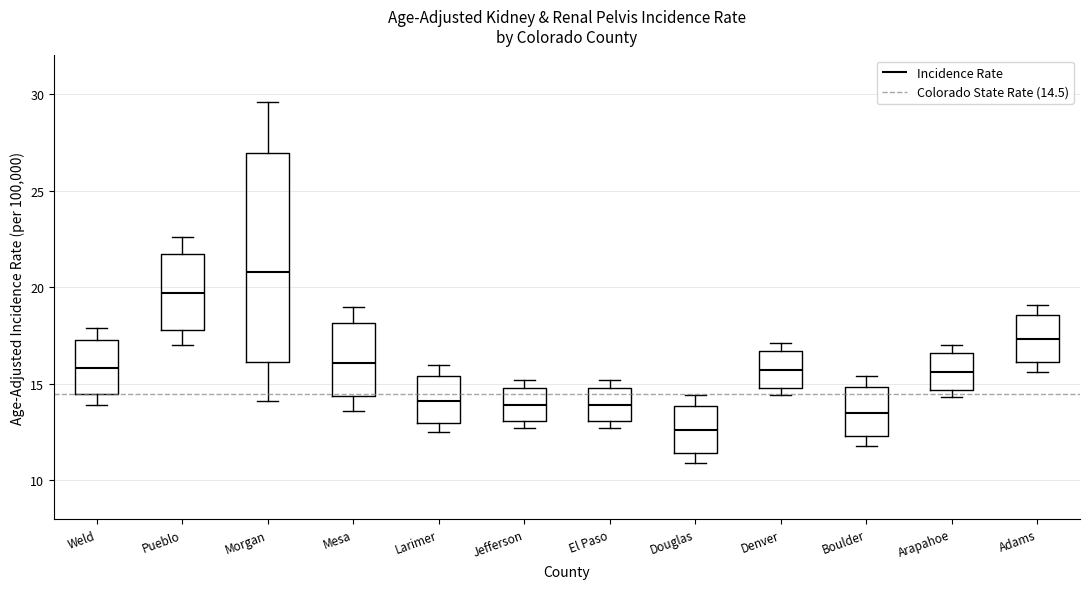

Which box has the lowest median line?

Douglas